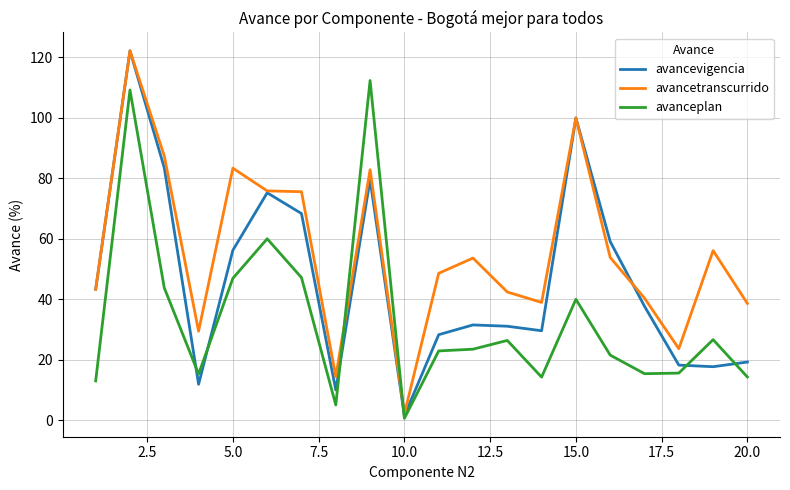

How many intersections are there between avancetranscurrido and avanceplan?

2